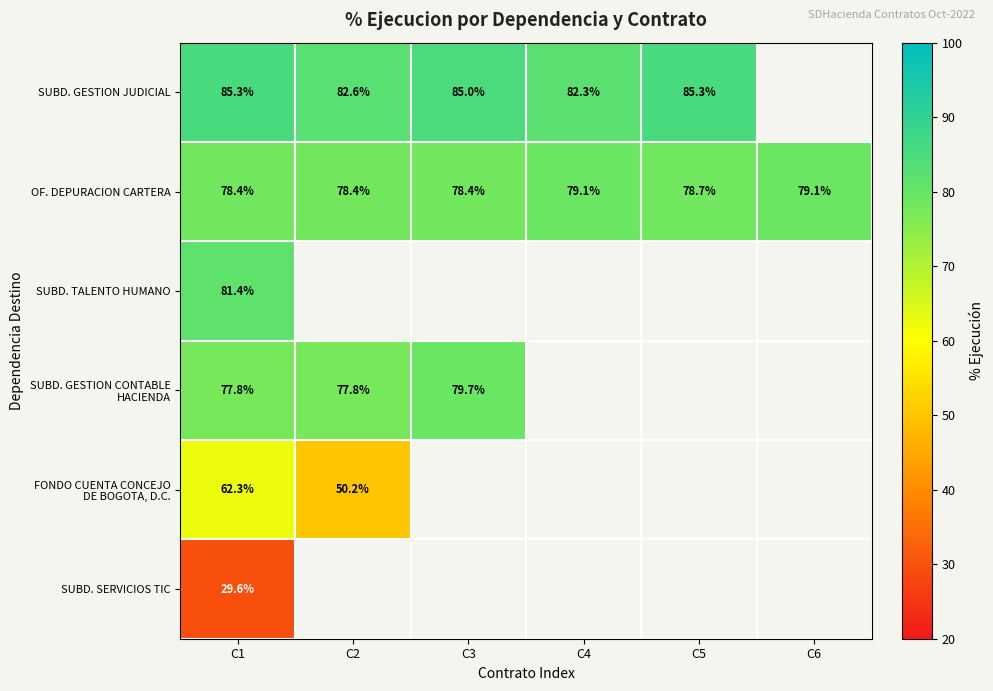

At which label is SUBD. GESTION CONTABLE HACIENDA closest to 78?

C1